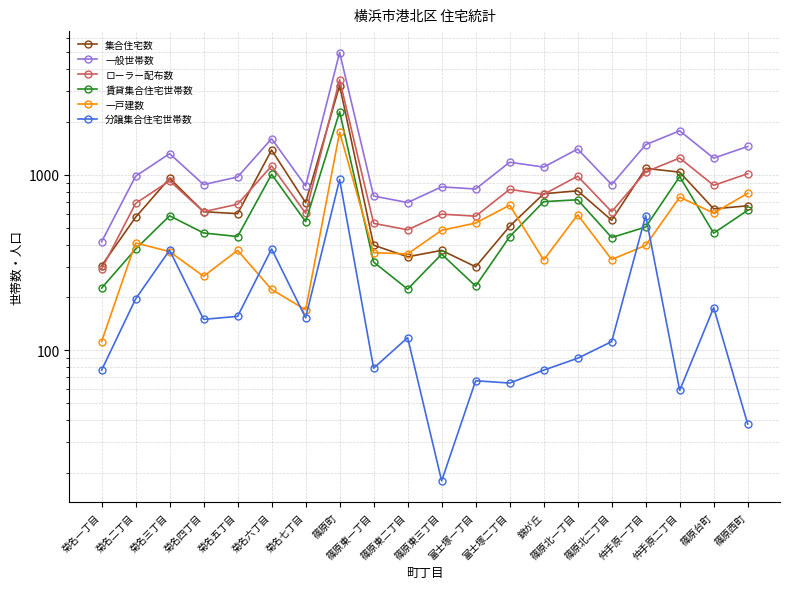

What are all the series names shown in the legend?

集合住宅数, 一般世帯数, ローラー配布数, 賃貸集合住宅世帯数, 一戸建数, 分譲集合住宅世帯数